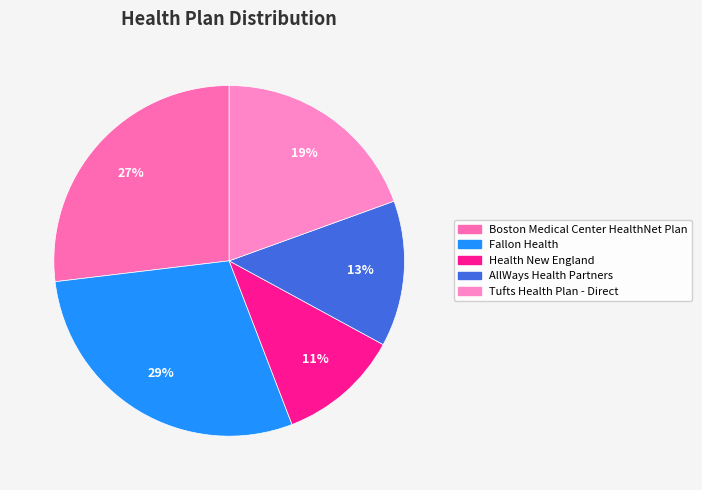

To the nearest percent, what is the difference between the largest and smallest slice percentages?

18%